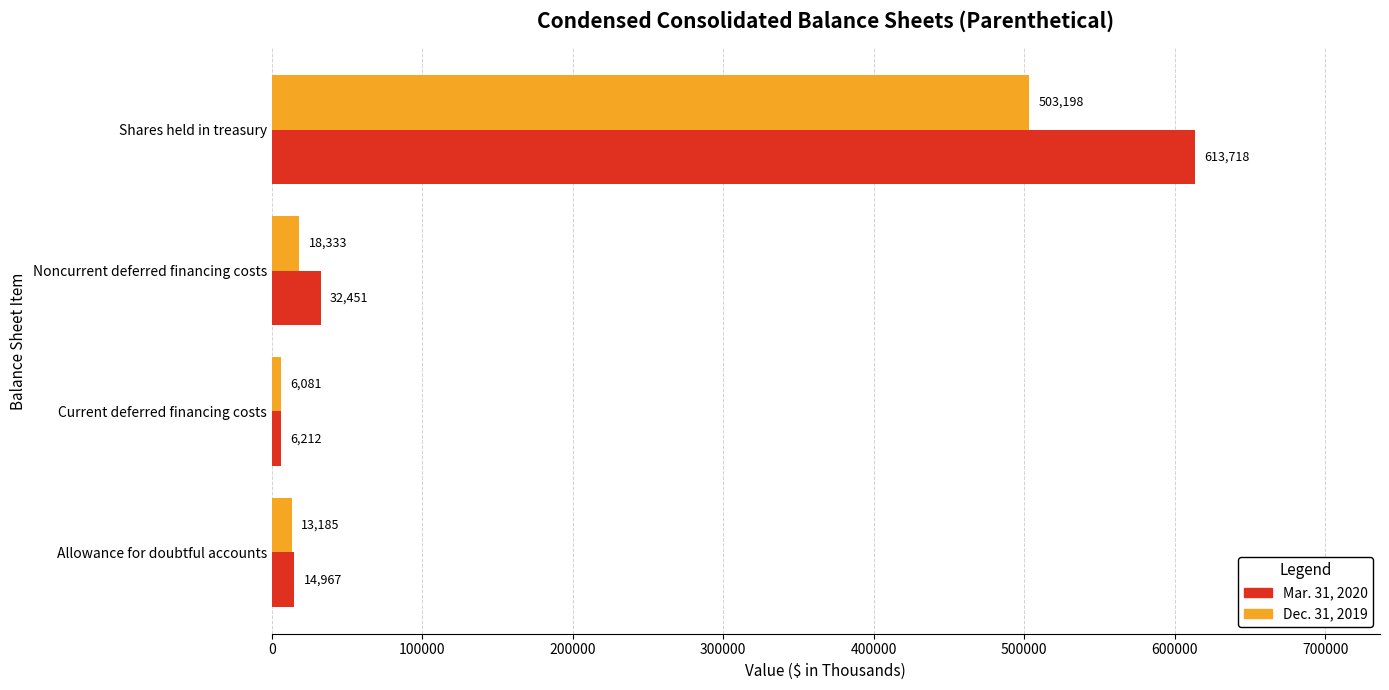

At which label does Mar. 31, 2020 reach its minimum?

Current deferred financing costs